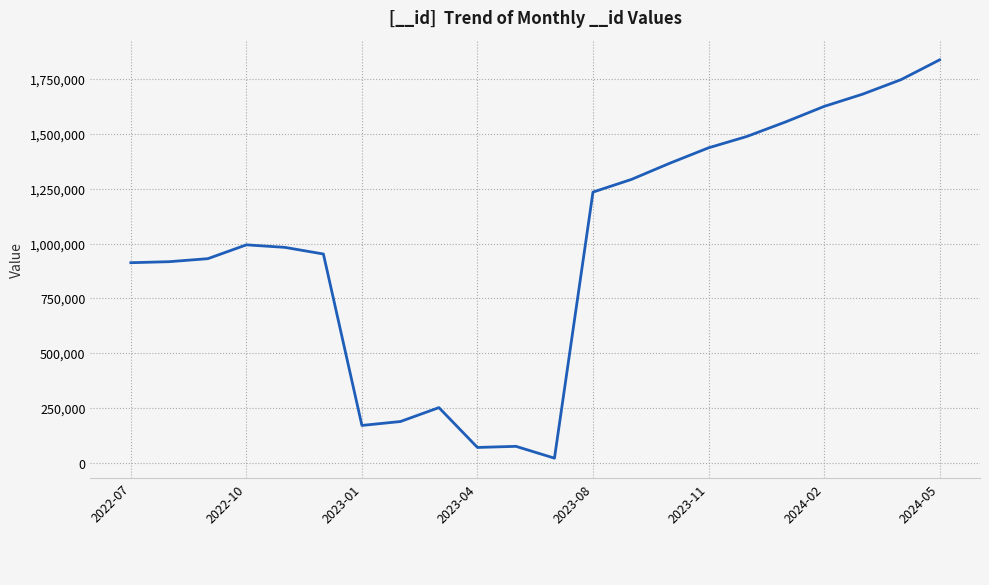

What is the maximum value shown in the chart?

1836739